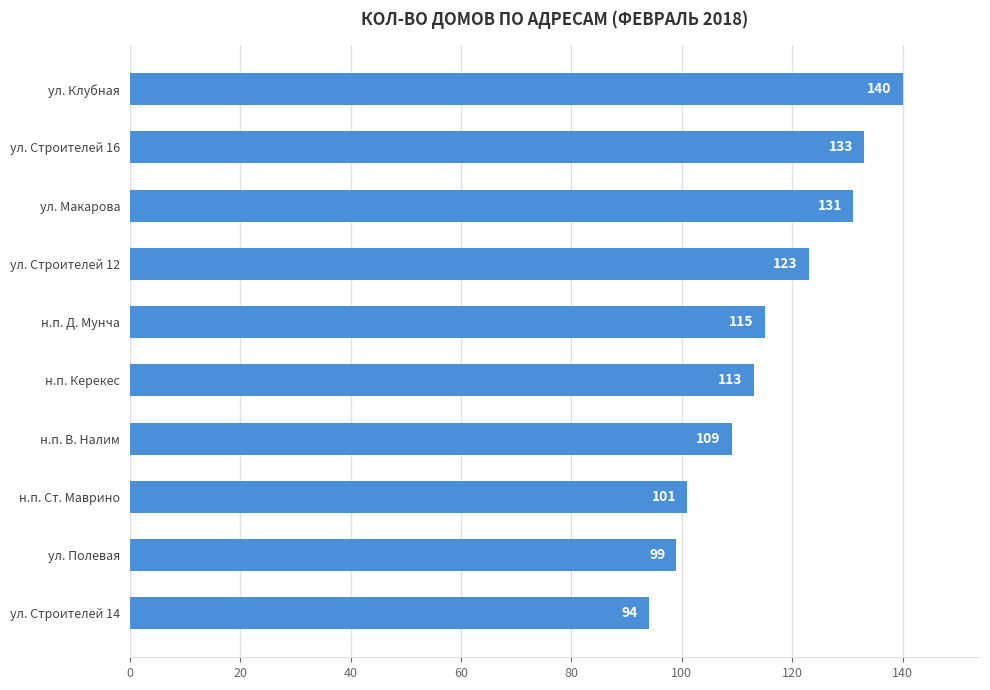

Where is the data nearest to the value 117?

н.п. Д. Мунча